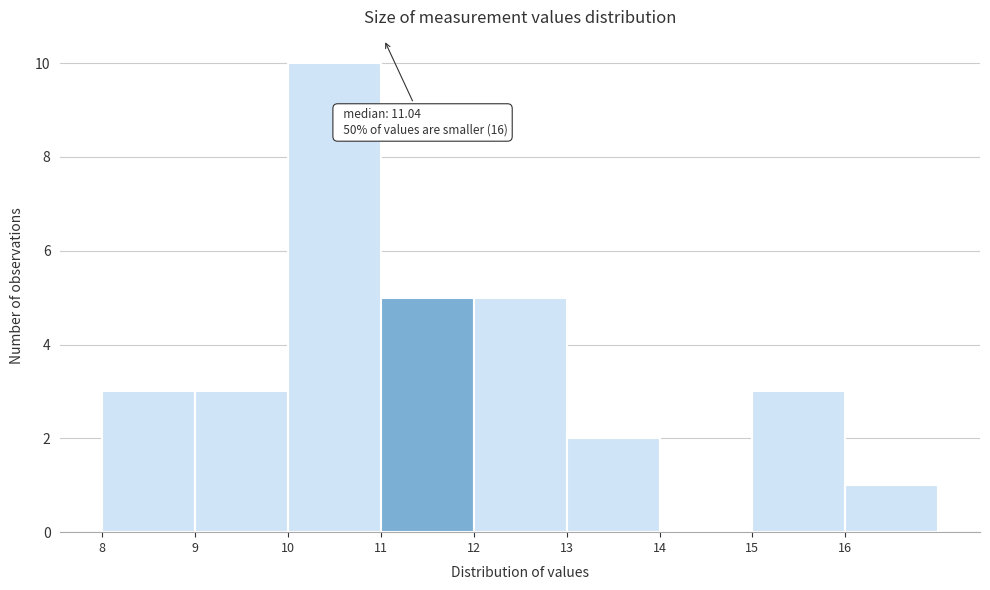

Which range on the x-axis has the tallest bar?

10 to 11